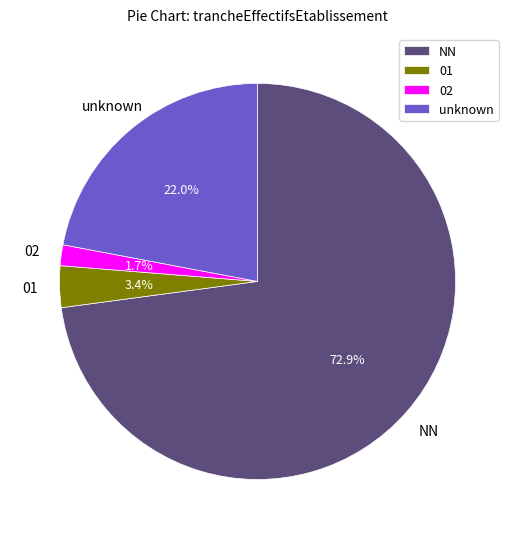

What is the ratio of the value at 01 to the value at 02?

2.0